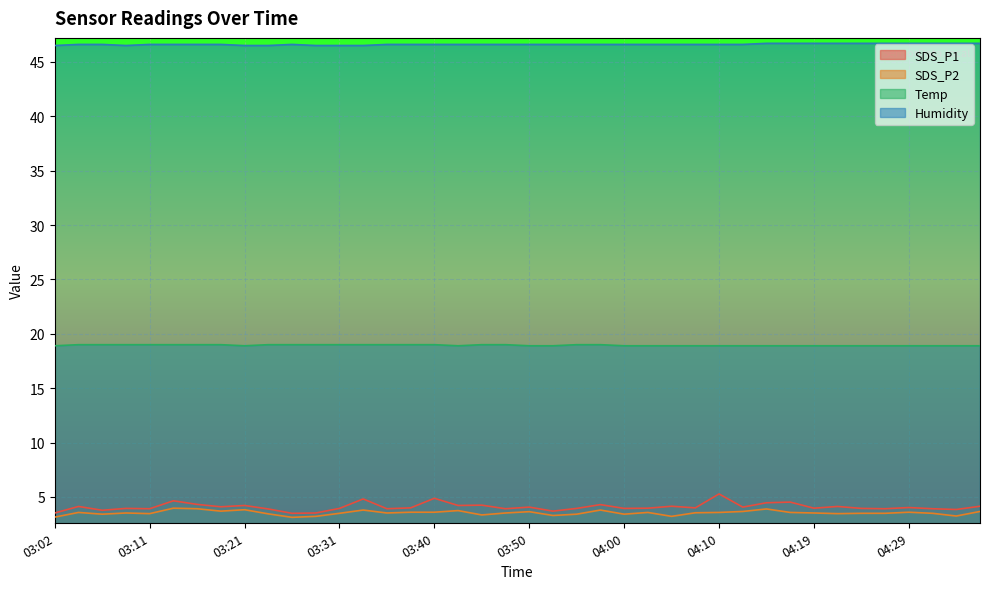

Count the Temp values in the range 18 to 19.

40